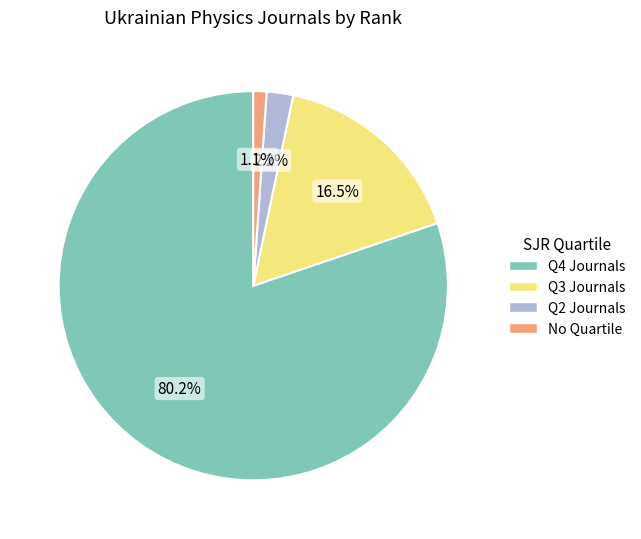

Is there any slice that represents more than half of the pie?

Yes